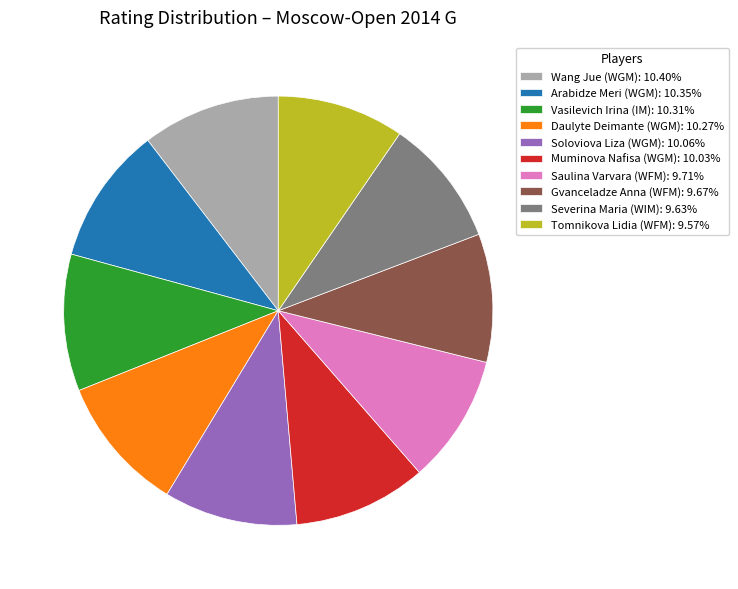

Does any single category account for the majority?

No